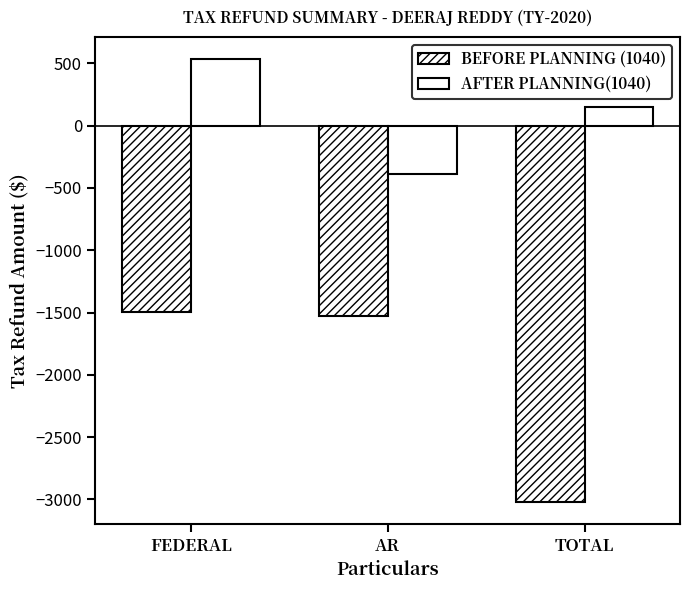

How many bars are there in total?

6